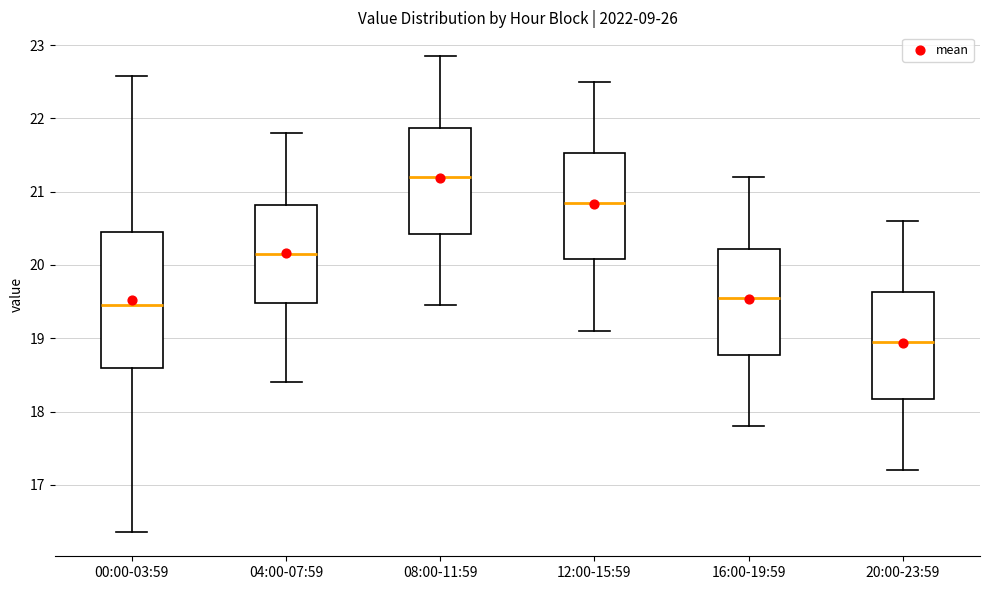

Where does the upper whisker of the box for 08:00-11:59 end on the y-axis? The values are not printed on the chart, so give them approximately, as read against the axis.

22.9